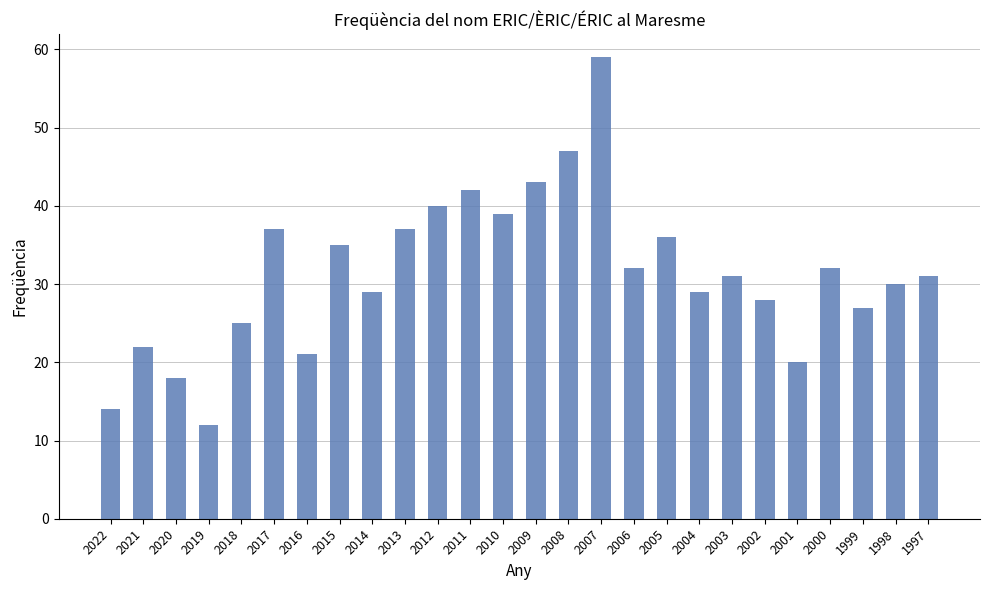

Is it true that the value at 2001 is 20?

True